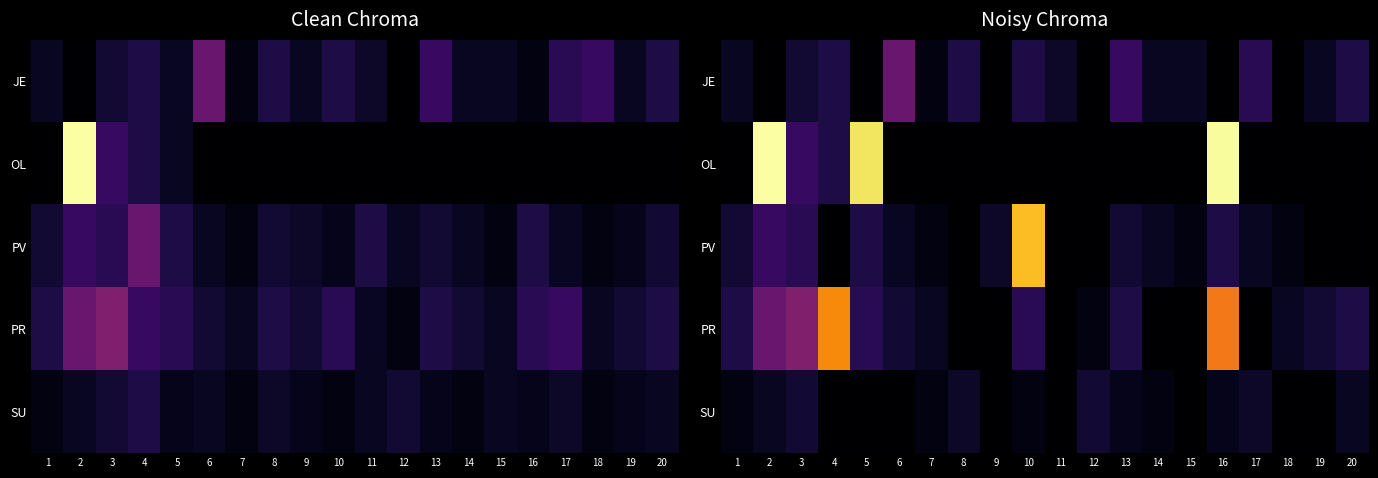

Which category has the lowest value in the OL series?

1